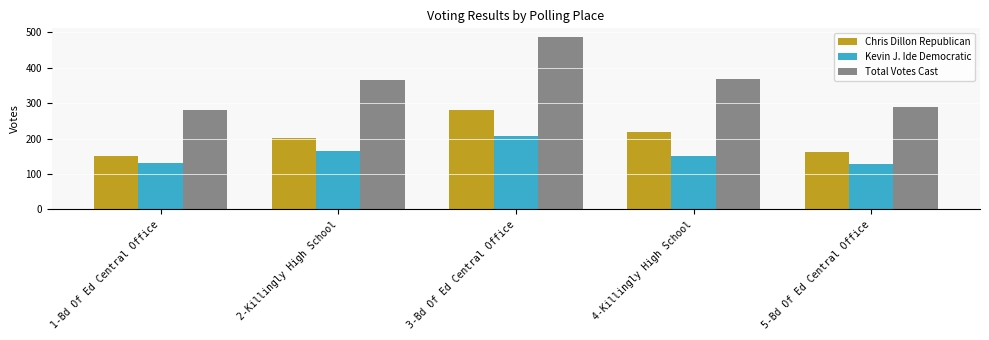

Which series has the largest total across all categories?

Total Votes Cast